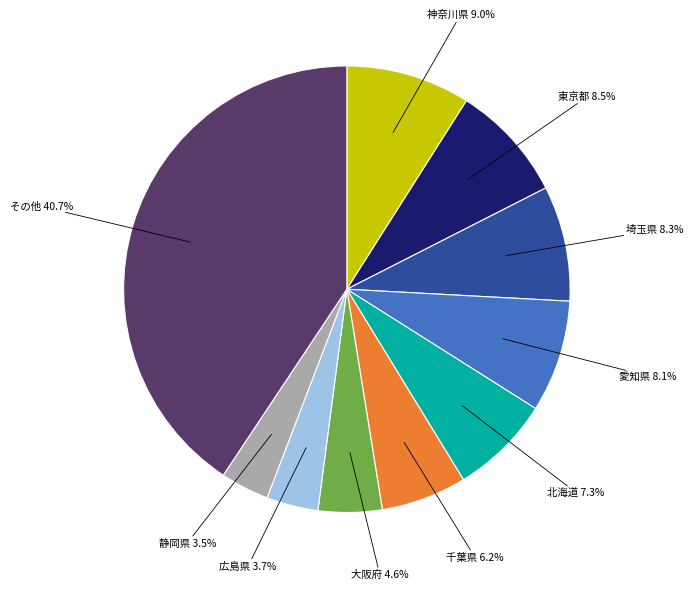

How many segments does this pie chart have?

10